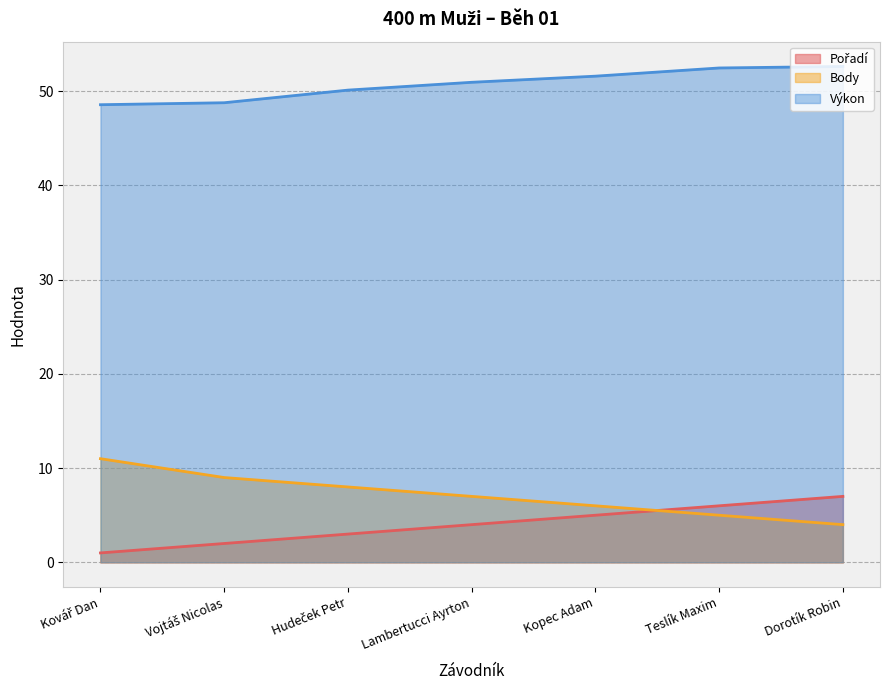

What position from the right is Vojtáš Nicolas?

6